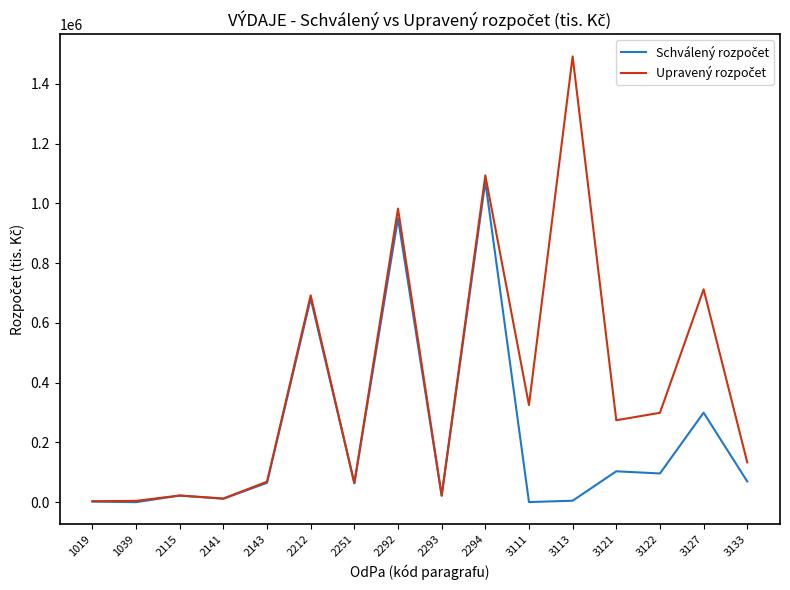

At which category is the sum across all series the highest?

2294